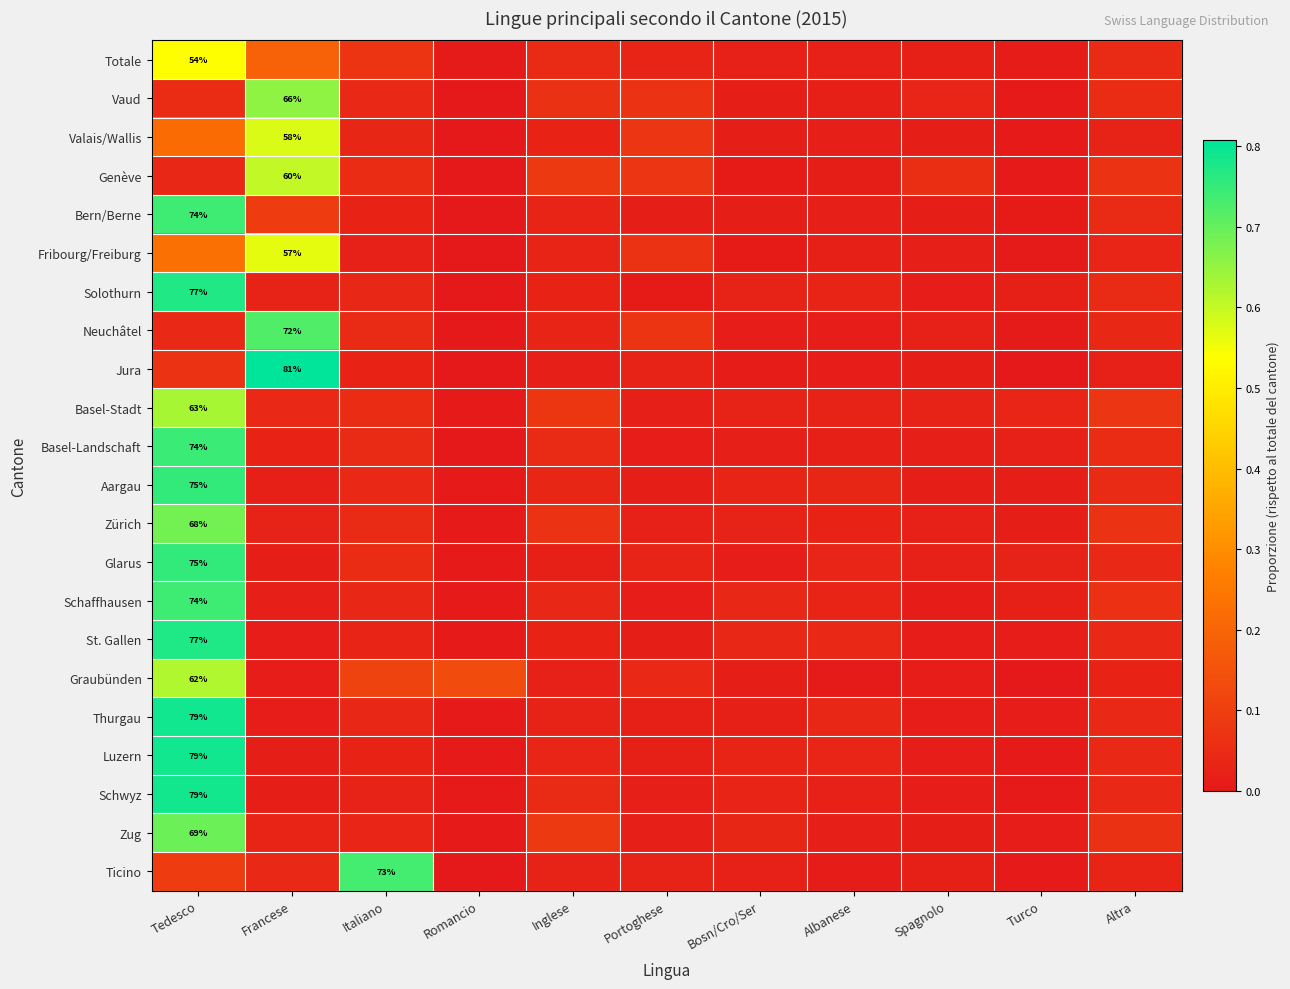

The Totale series shows 0.1 at Italiano. True or false?

False